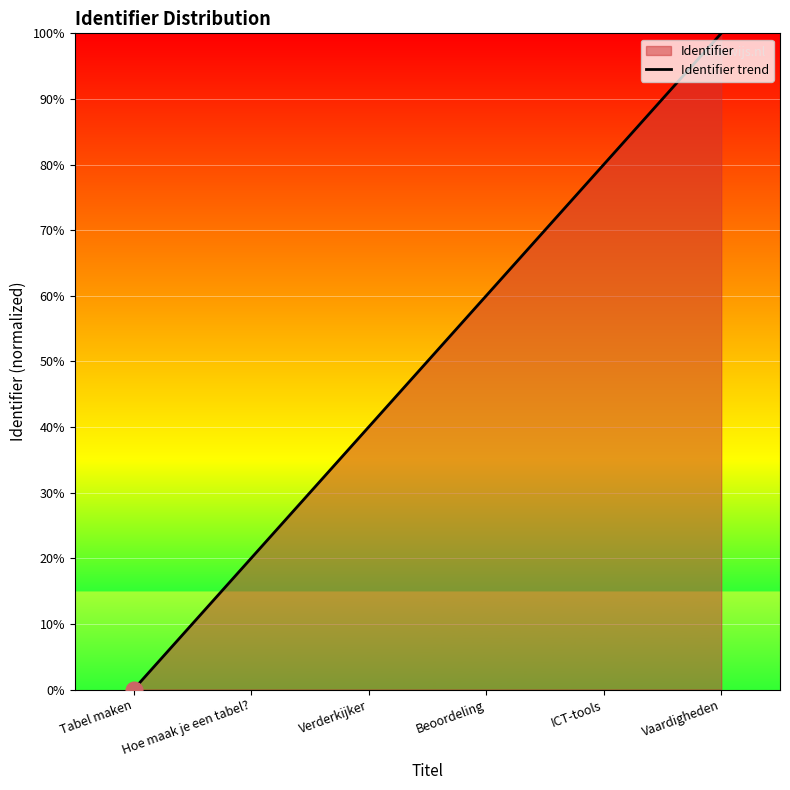

How many lines are shown in the chart?

1